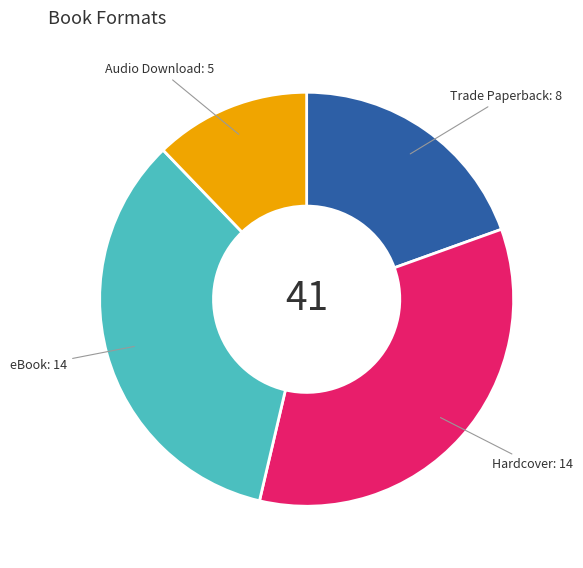

Which slice is the smallest?

Audio Download